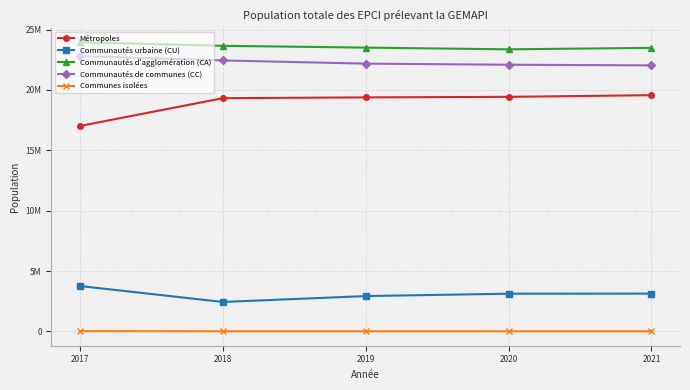

The value of Communautés de communes (CC) at 2017 is 4713559. True or false?

False